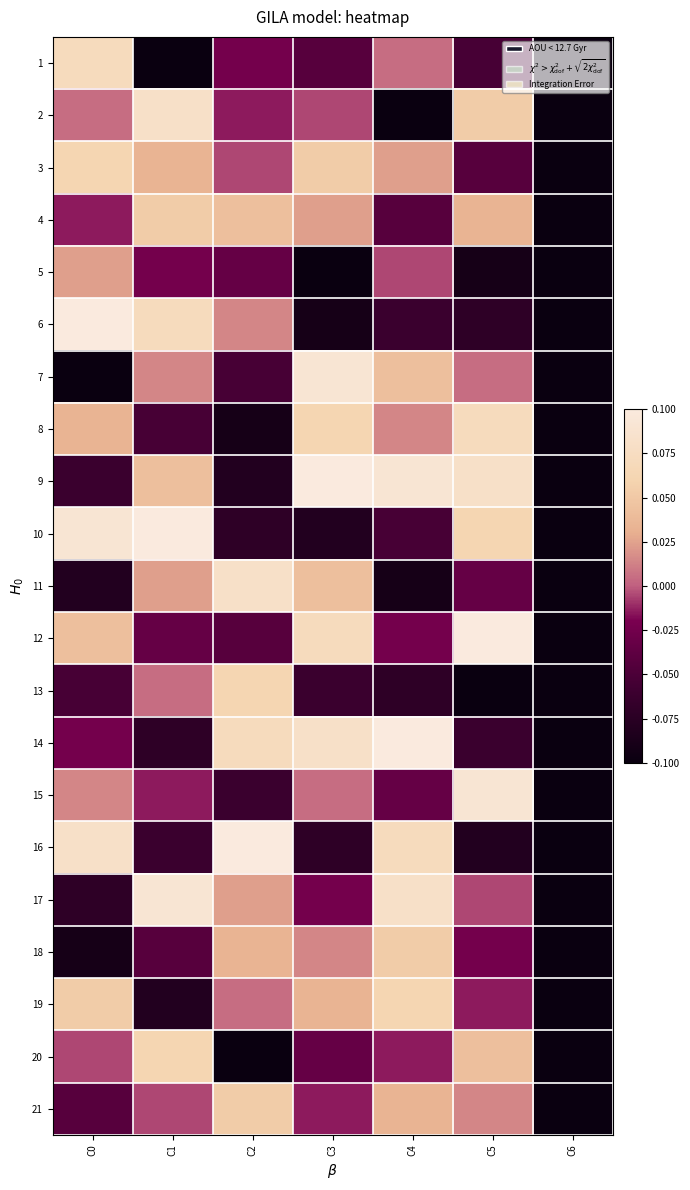

How many 9 values are between 0 and 1?

4